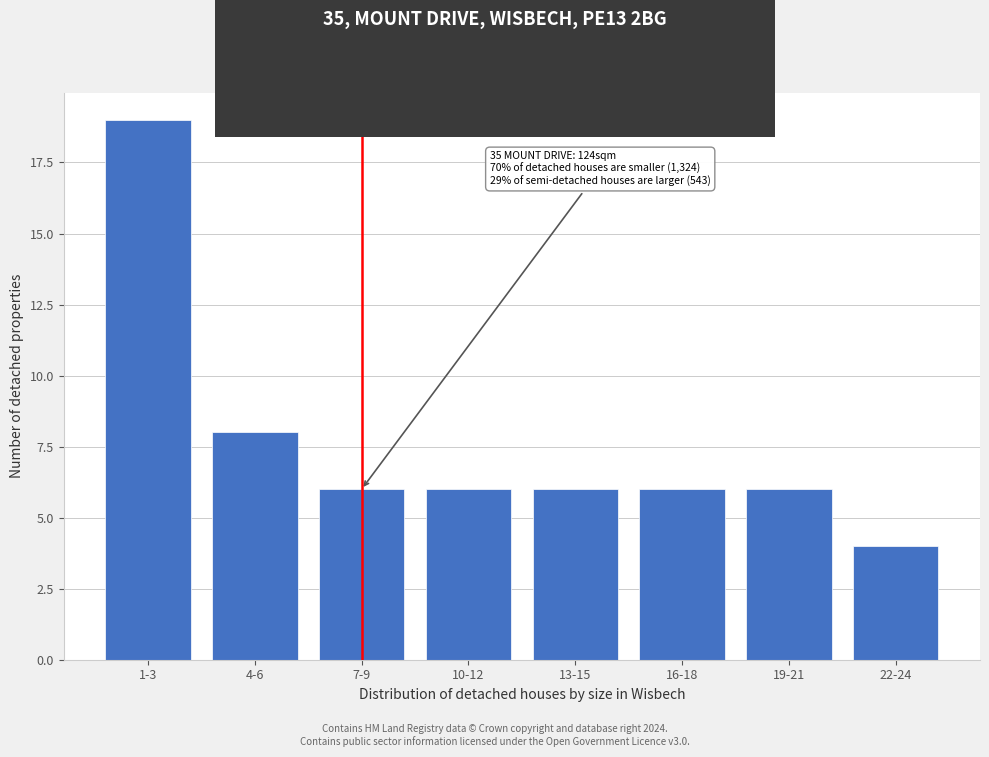

Reading left to right, what are all the values shown in this chart?

19	8	6	6	6	6	6	4